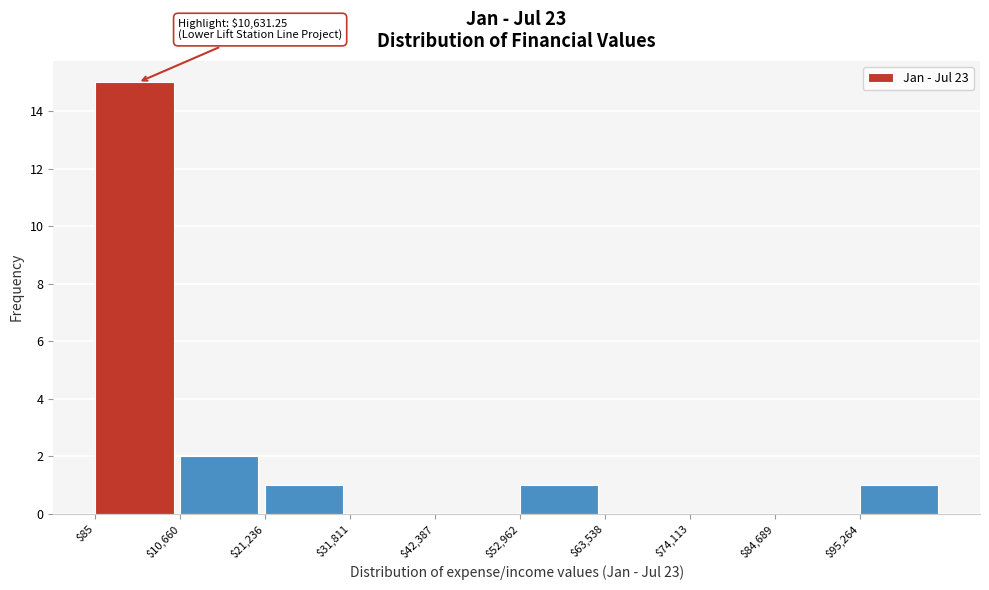

Which range on the x-axis has the tallest bar?

0 to 10000